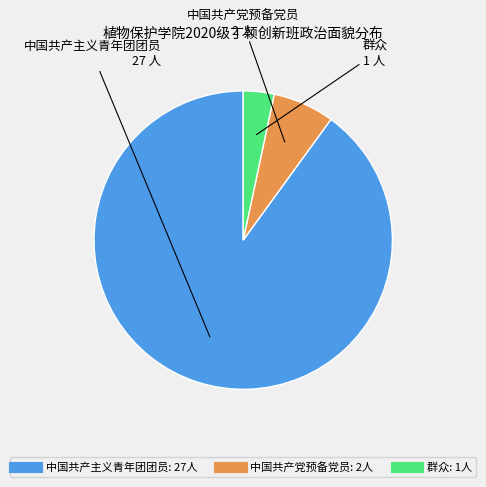

Do 中国共产主义青年团团员 and 群众 together represent more than half of the pie?

Yes